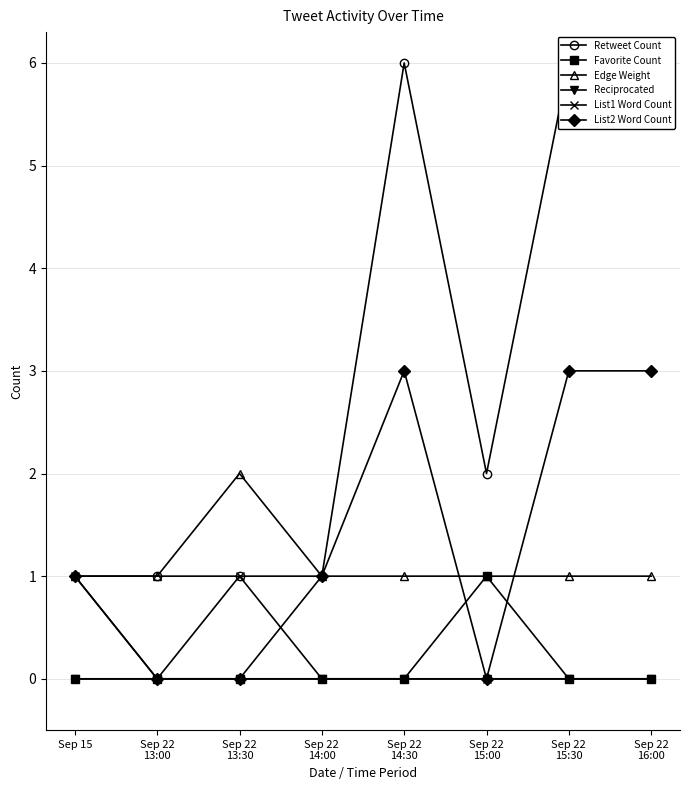

True or false: List2 Word Count has more than 1 points higher than both neighbors.

False